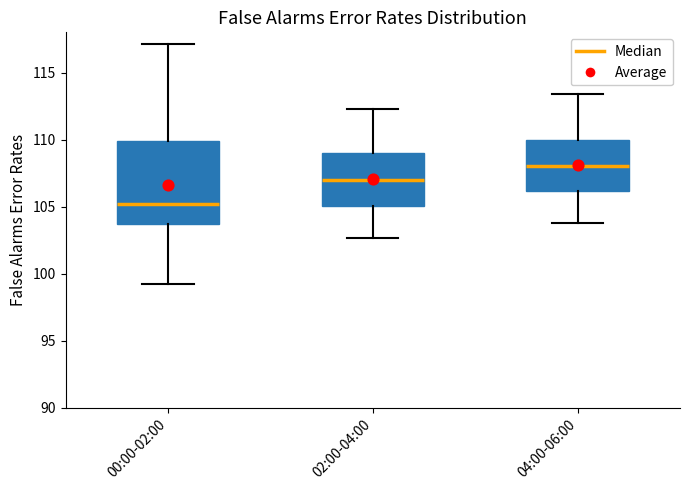

Reading left to right, read every box against the y-axis: the position of its median line, the range the box covers, and the ends of its whiskers. The values are not printed on the chart, so give them approximately, as read against the axis.

00:00-02:00: median 105.0, box 103.5 to 110.0, whiskers 99.5 to 117.0
02:00-04:00: median 107.0, box 105.0 to 109.0, whiskers 102.5 to 112.5
04:00-06:00: median 108.0, box 106.0 to 110.0, whiskers 104.0 to 113.5